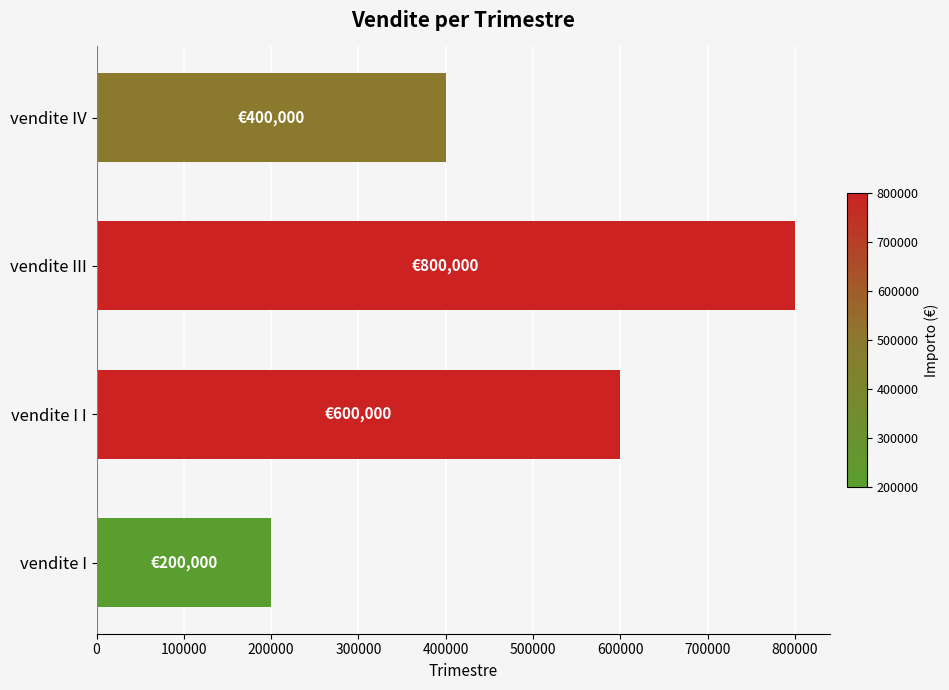

What is the greatest value displayed?

800000